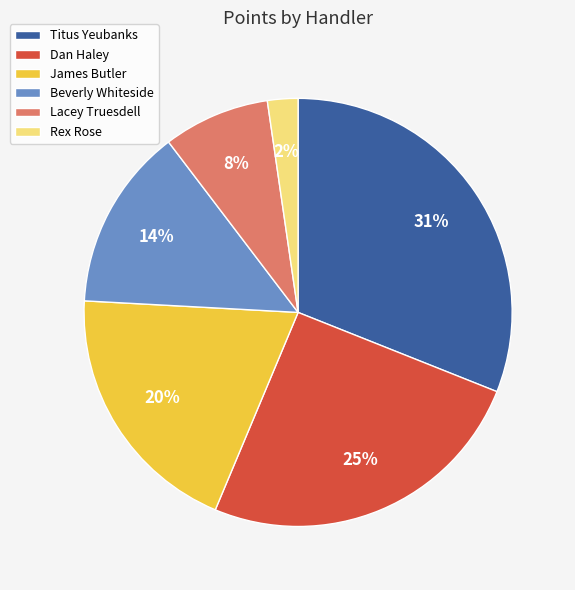

To the nearest percent, what is the difference between the Dan Haley and Rex Rose slice percentages?

23%